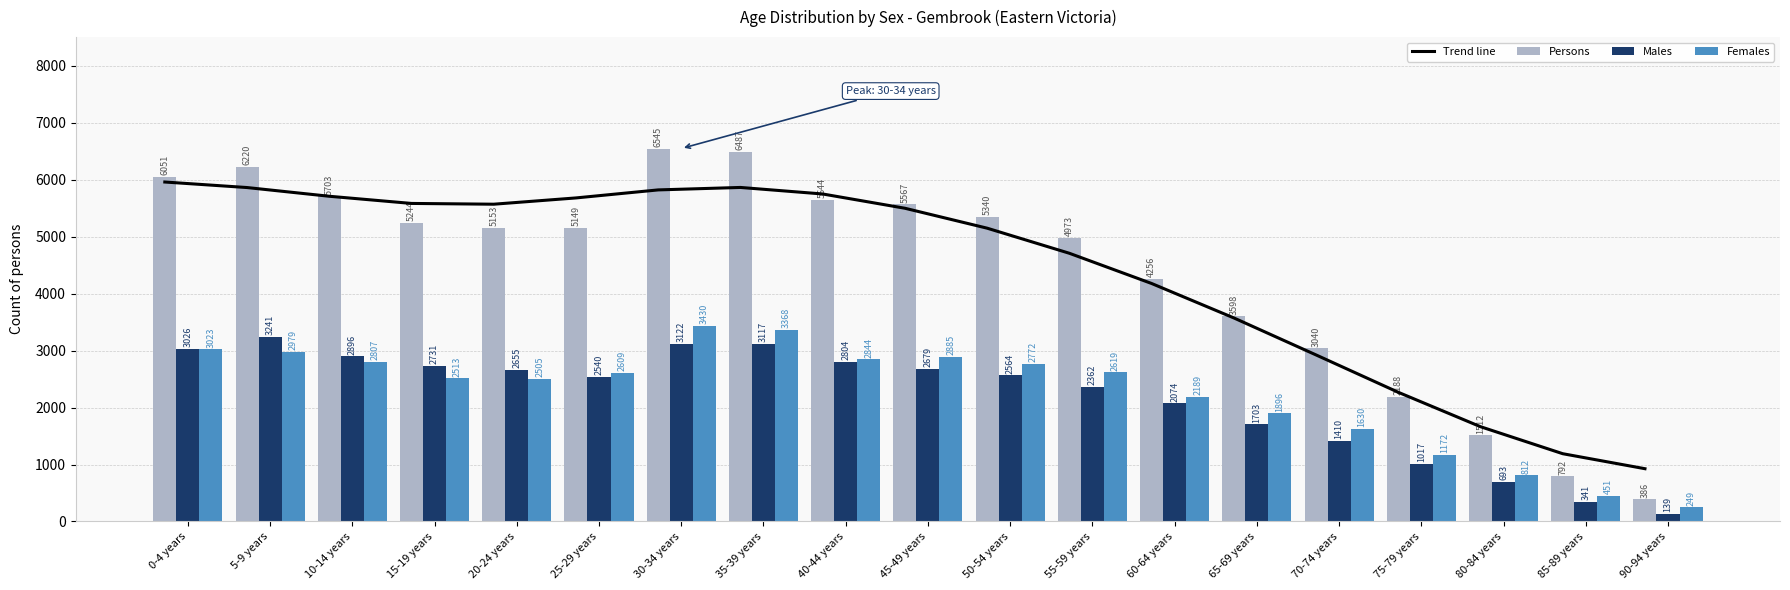

The Trend line series shows 5677.9 at 25-29 years. True or false?

True